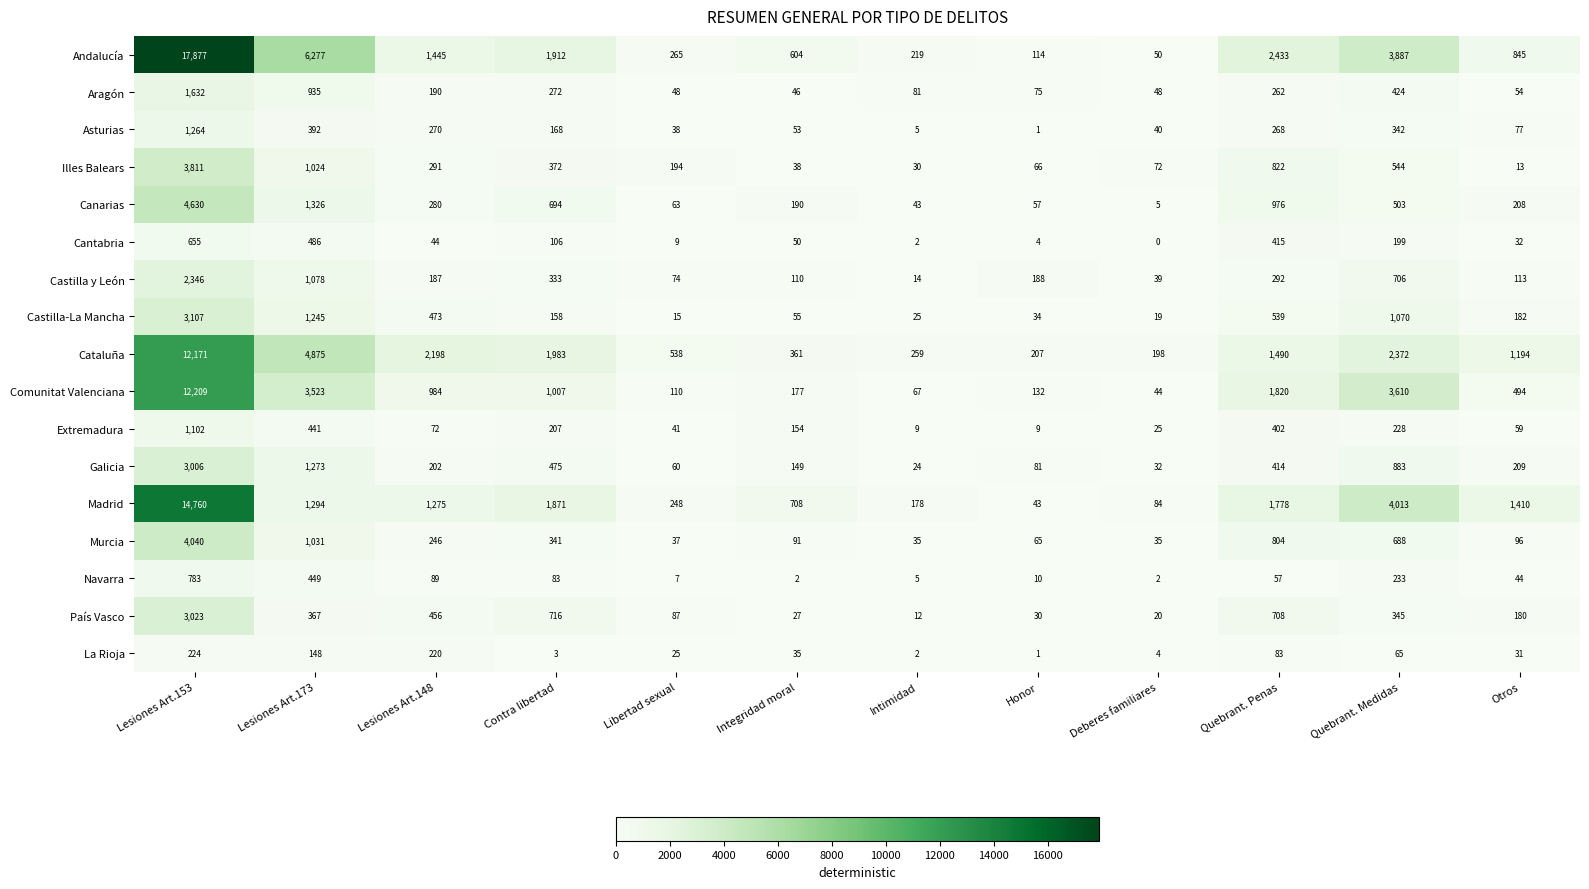

List the series in order of their peak value, highest first.

Andalucía, Madrid, Comunitat Valenciana, Cataluña, Canarias, Murcia, Illes Balears, Castilla-La Mancha, País Vasco, Galicia, Castilla y León, Aragón, Asturias, Extremadura, Navarra, Cantabria, La Rioja